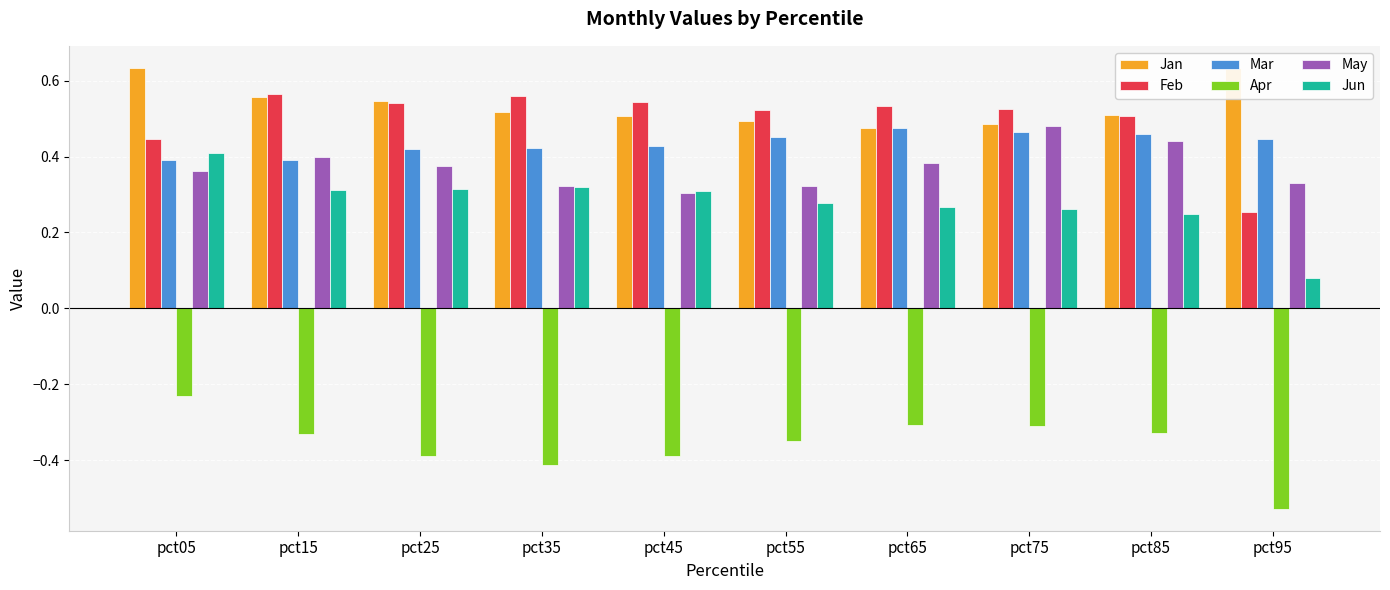

Which category has the lowest value in the Jun series?

pct95